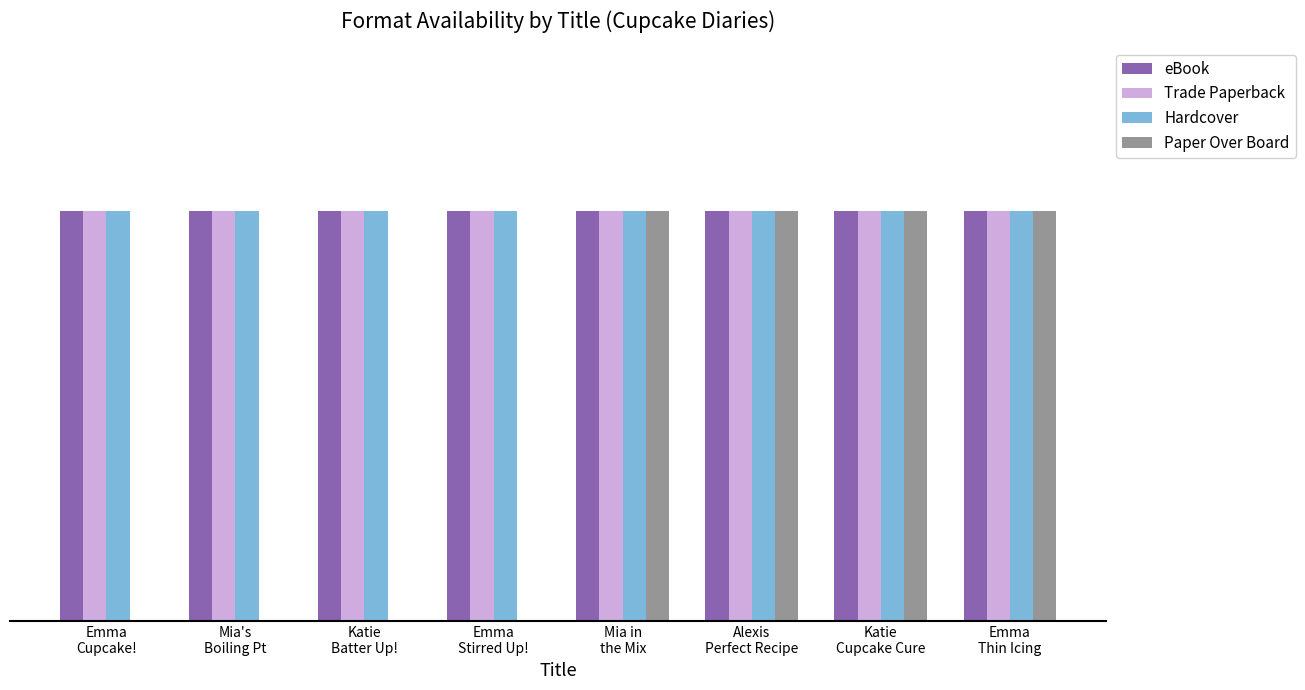

Which series changed the most between Mia's
Boiling Pt and Emma
Thin Icing?

Paper Over Board